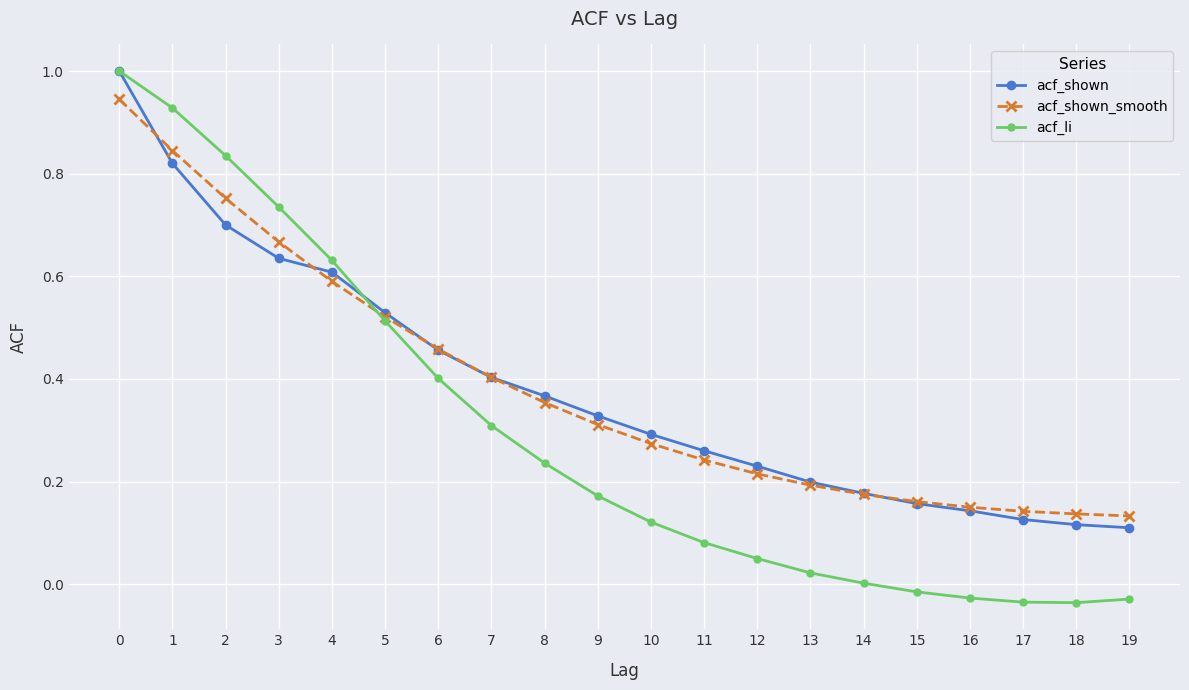

Is it true that acf_li equals -0.0 at 15?

True